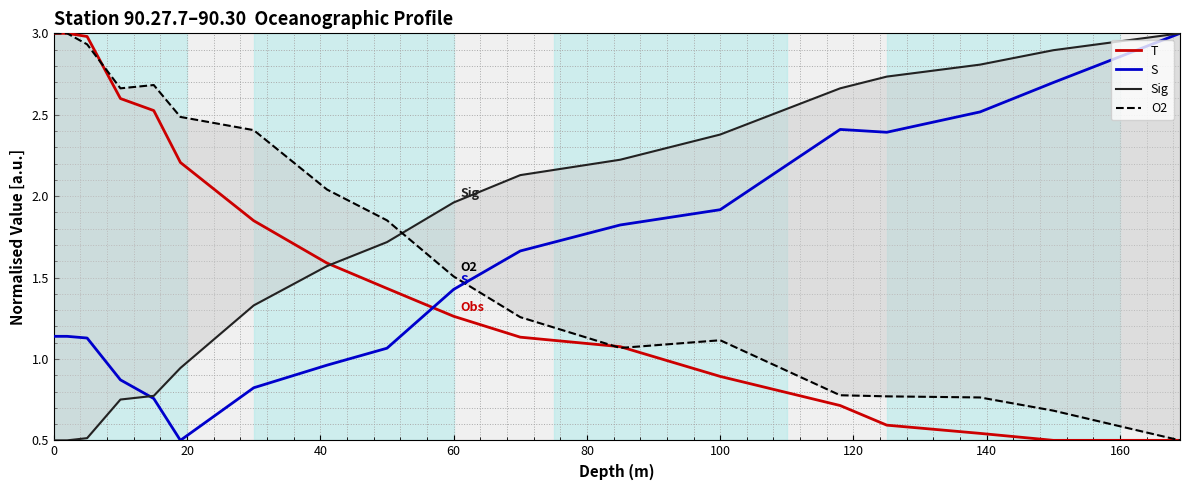

After their last crossing, which series has the higher values: T or S?

S